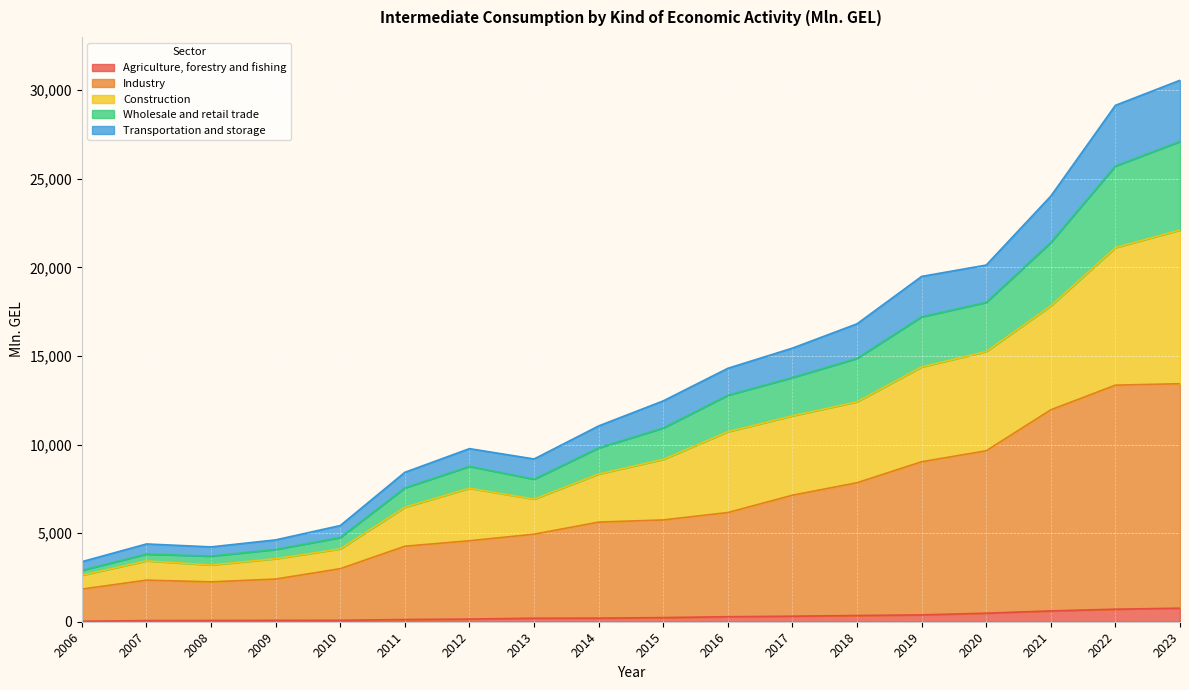

Which category has the highest value in the Agriculture, forestry and fishing series?

2023